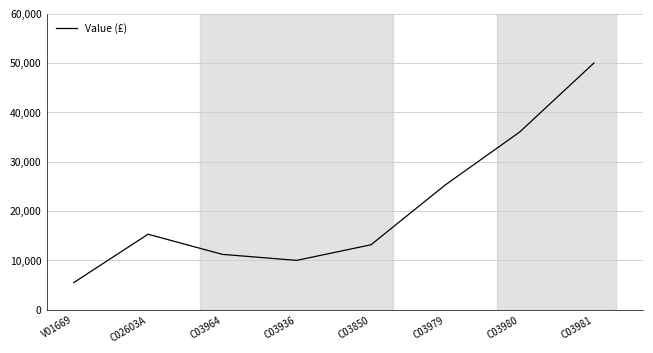

At which label is the value closest to 27750?

C03979